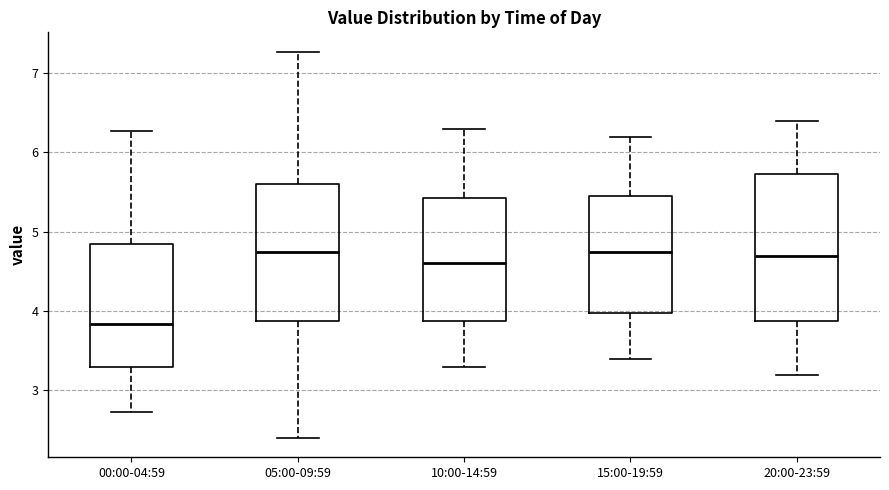

Reading left to right, read every box against the y-axis: the position of its median line, the range the box covers, and the ends of its whiskers. The values are not printed on the chart, so give them approximately, as read against the axis.

00:00-04:59: median 3.8, box 3.3 to 4.8, whiskers 2.7 to 6.3
05:00-09:59: median 4.8, box 3.9 to 5.6, whiskers 2.4 to 7.3
10:00-14:59: median 4.6, box 3.9 to 5.4, whiskers 3.3 to 6.3
15:00-19:59: median 4.8, box 4.0 to 5.5, whiskers 3.4 to 6.2
20:00-23:59: median 4.7, box 3.9 to 5.7, whiskers 3.2 to 6.4